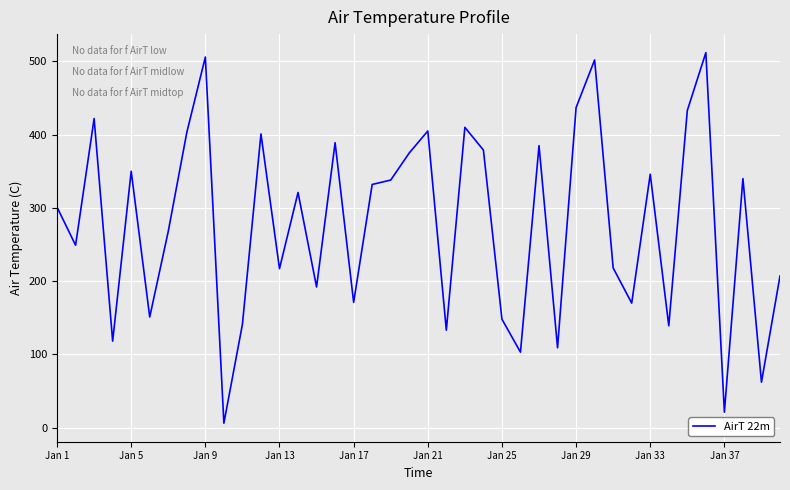

What is the difference between the maximum and minimum values?

506